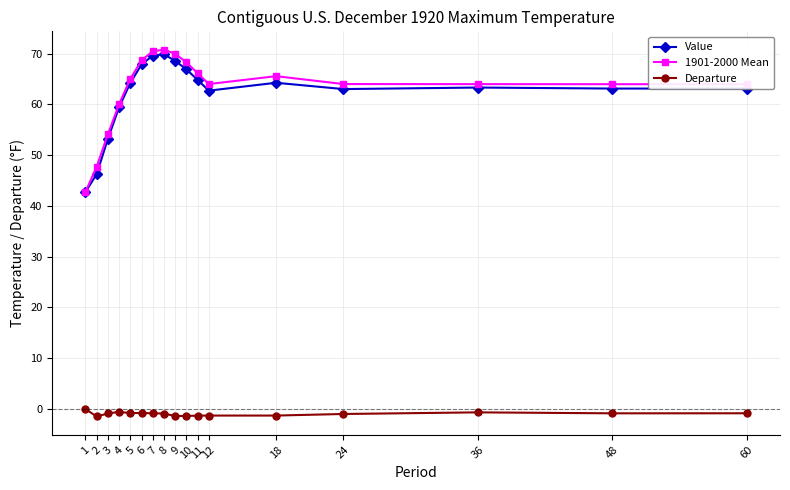

Which series has the largest total across all categories?

1901-2000 Mean